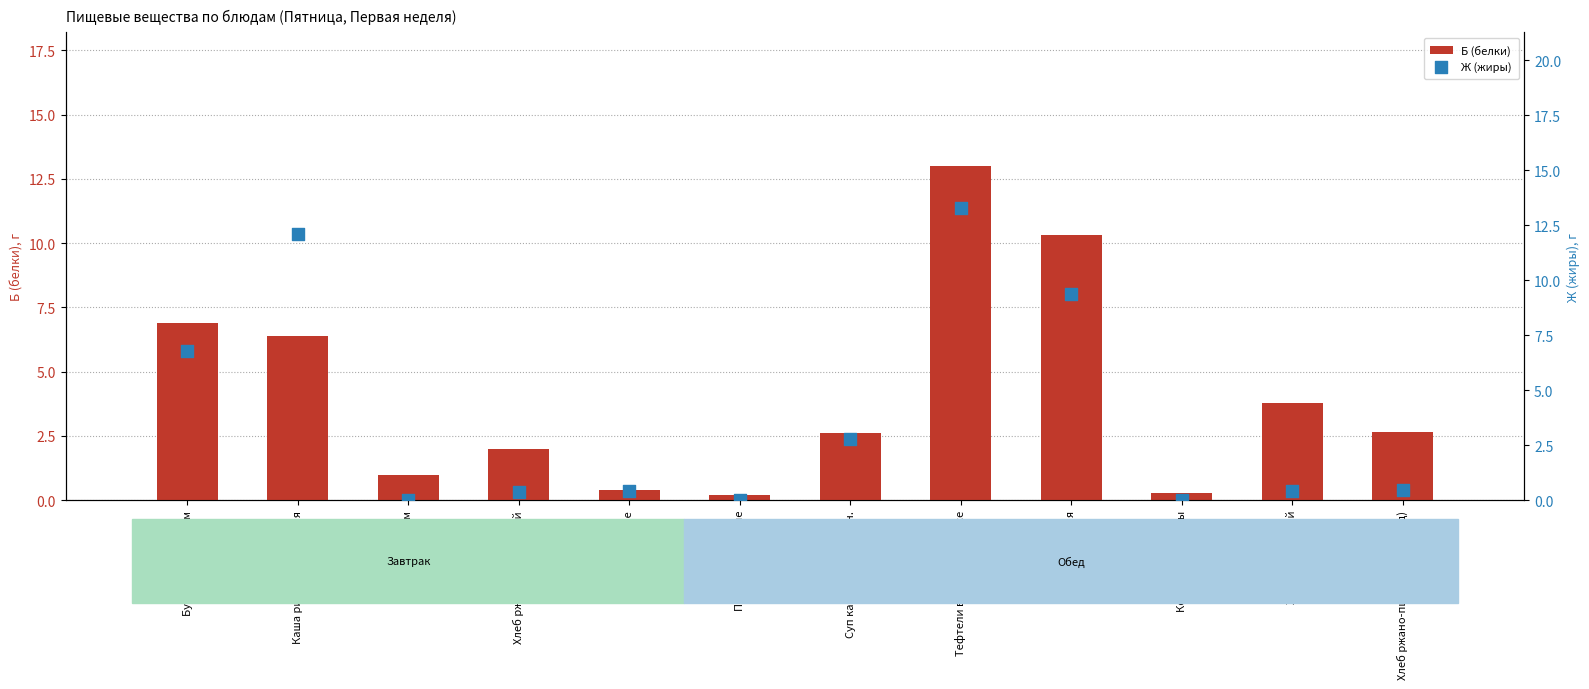

Which series has the largest total across all categories?

Б (белки)